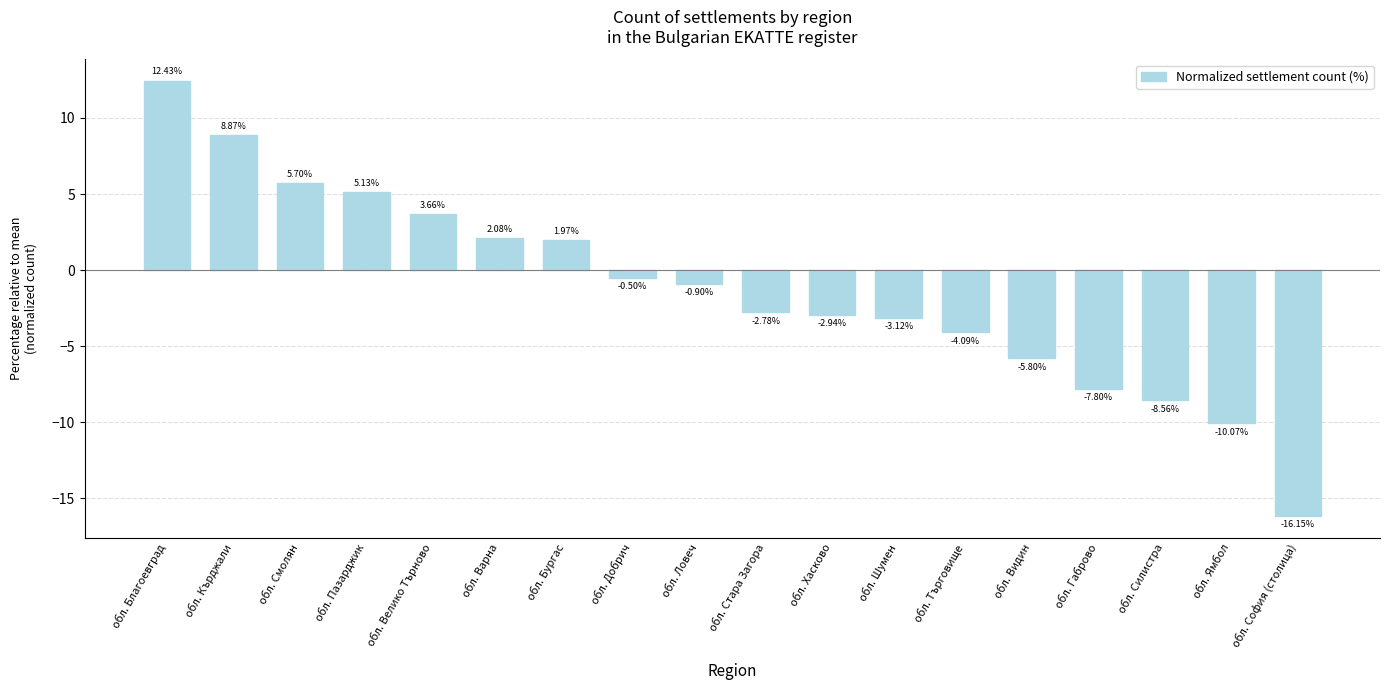

Between обл. Пазарджик and обл. Габрово, which is larger?

обл. Пазарджик